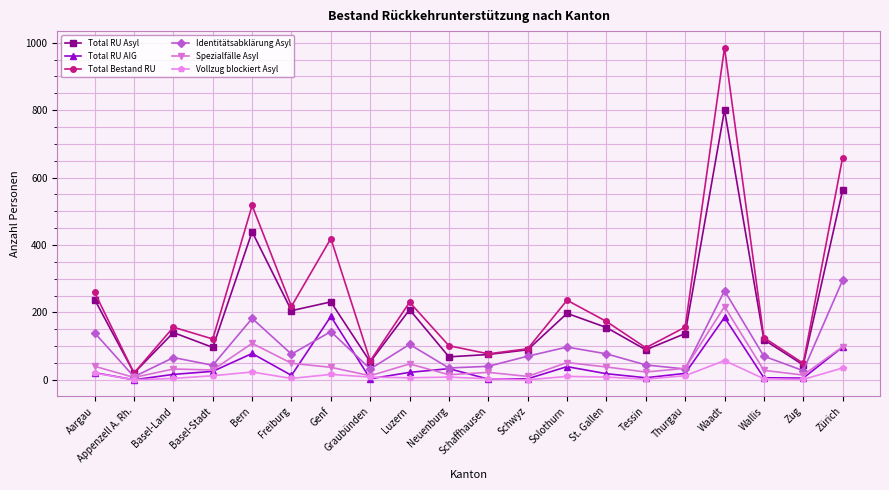

Is this an area chart (filled region under the line)?

No